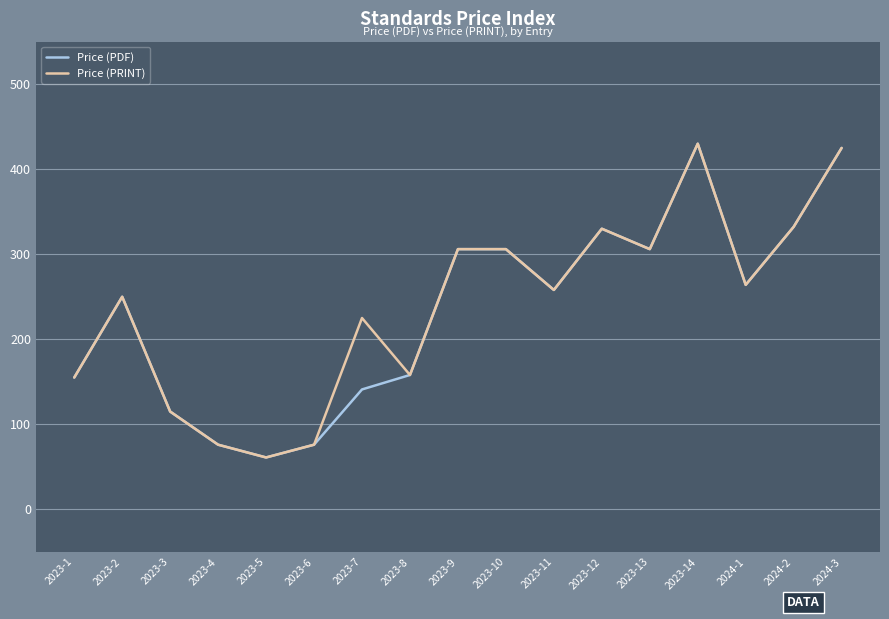

At which category does Price (PDF) reach its first local peak?

2023-2